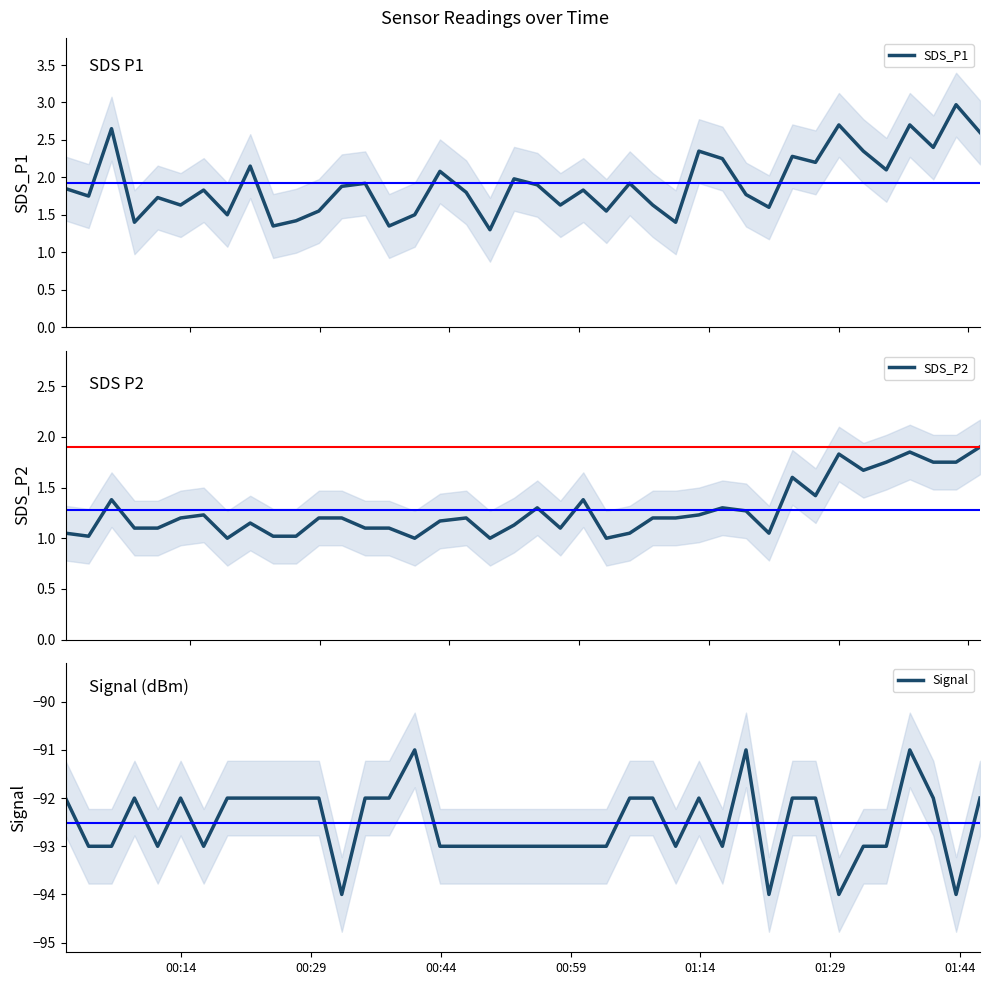

What is the minimum value for SDS_P1?

1.3